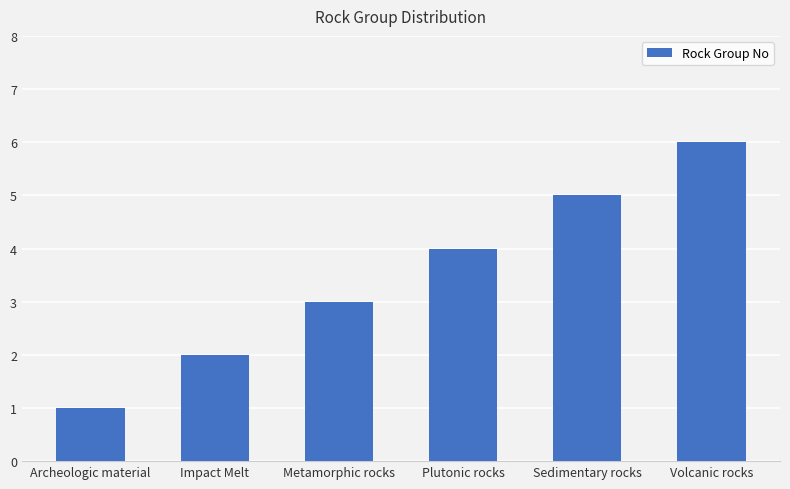

The value at Impact Melt is 4. True or false?

False